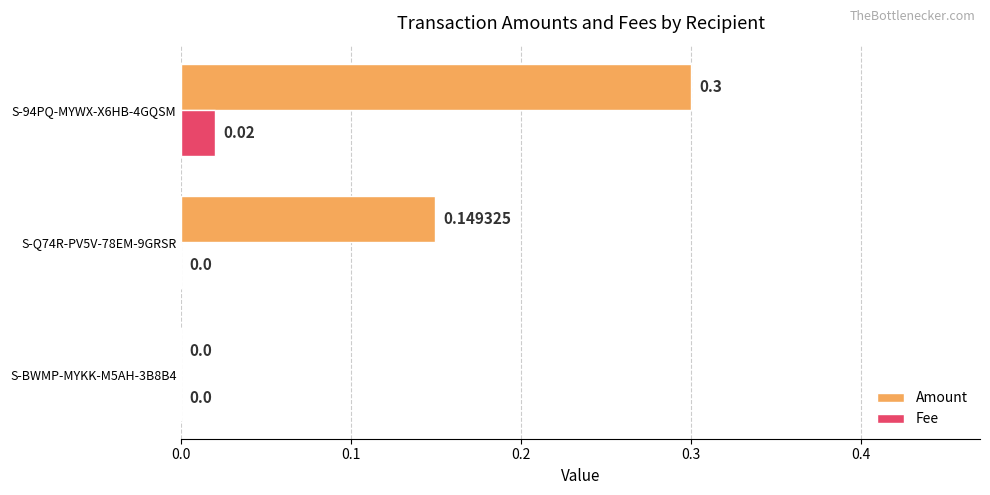

Between S-Q74R-PV5V-78EM-9GRSR and S-94PQ-MYWX-X6HB-4GQSM, which series saw the biggest shift?

Amount